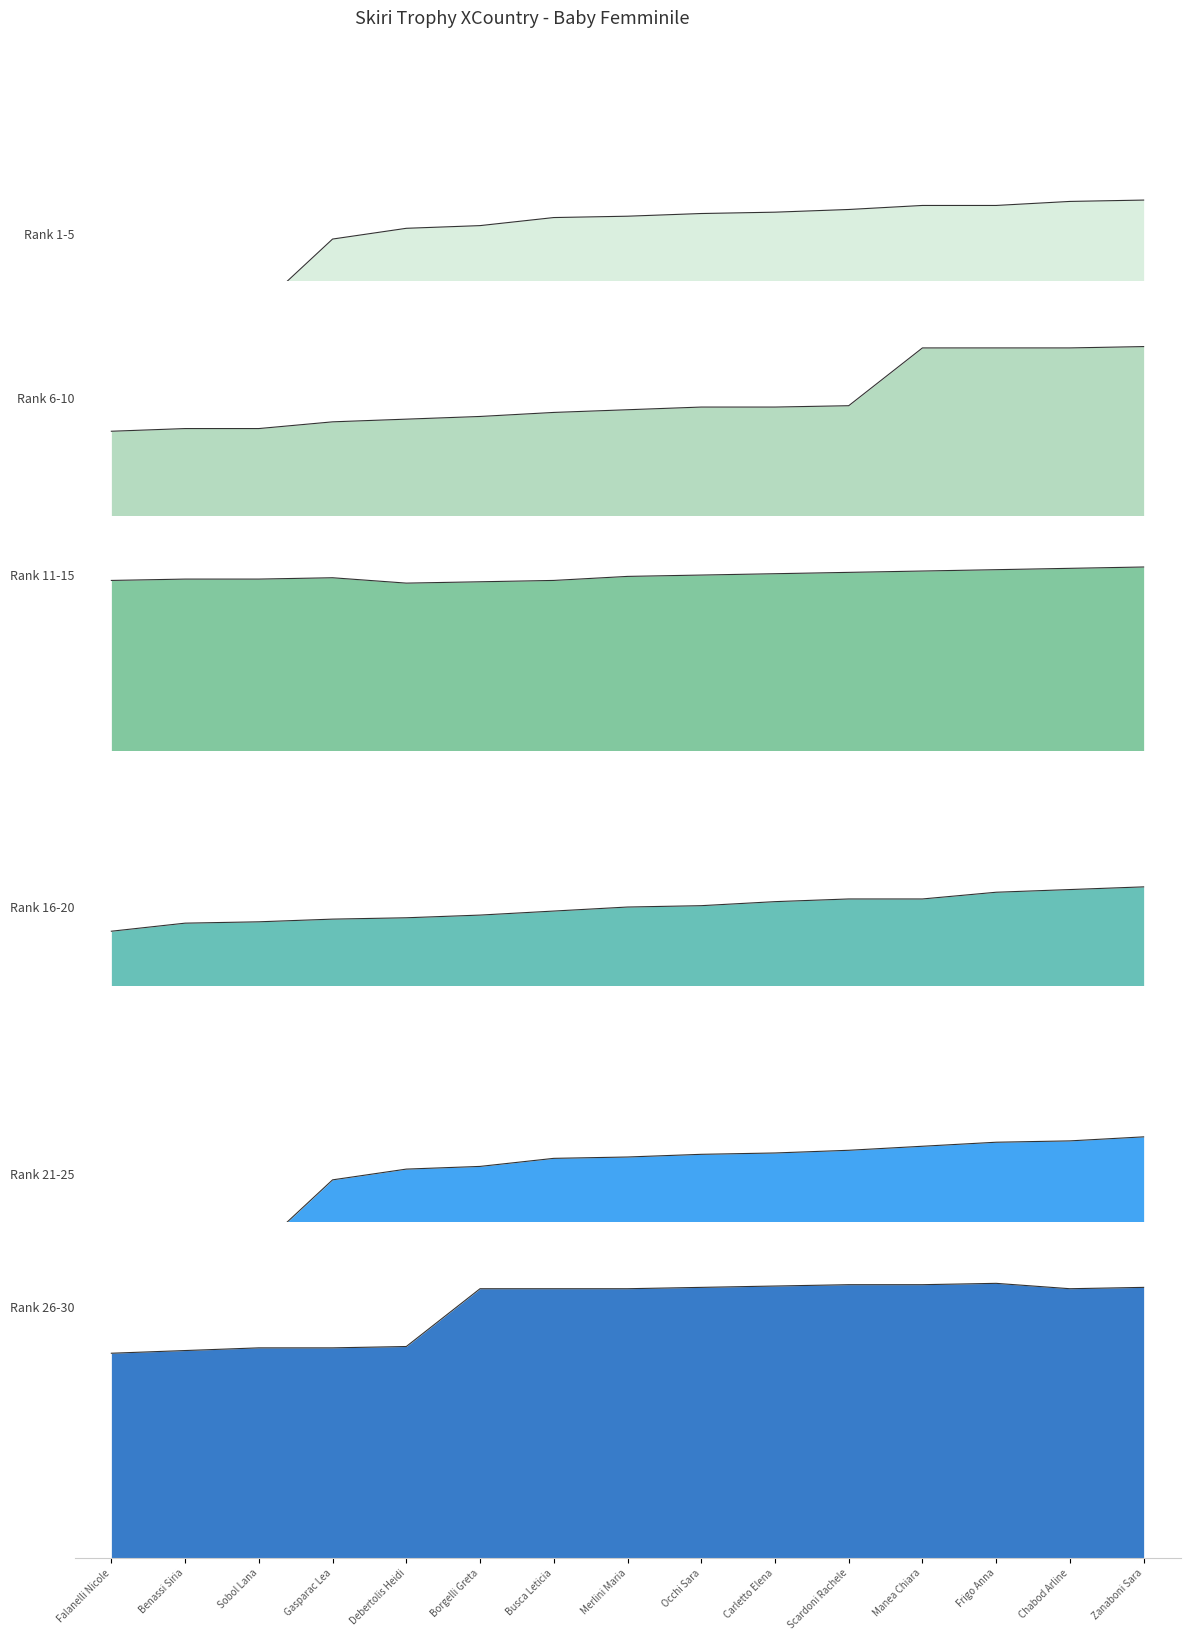

True or false: Rank 21-25 and Rank 6-10 intersect in this chart.

False